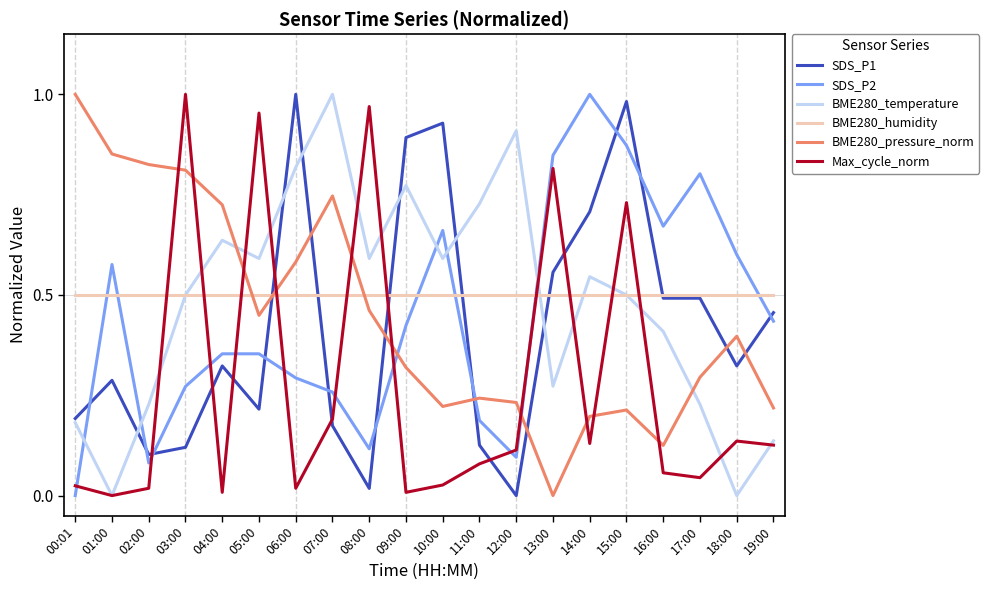

What is the total value across all series at 19:00?

1.9